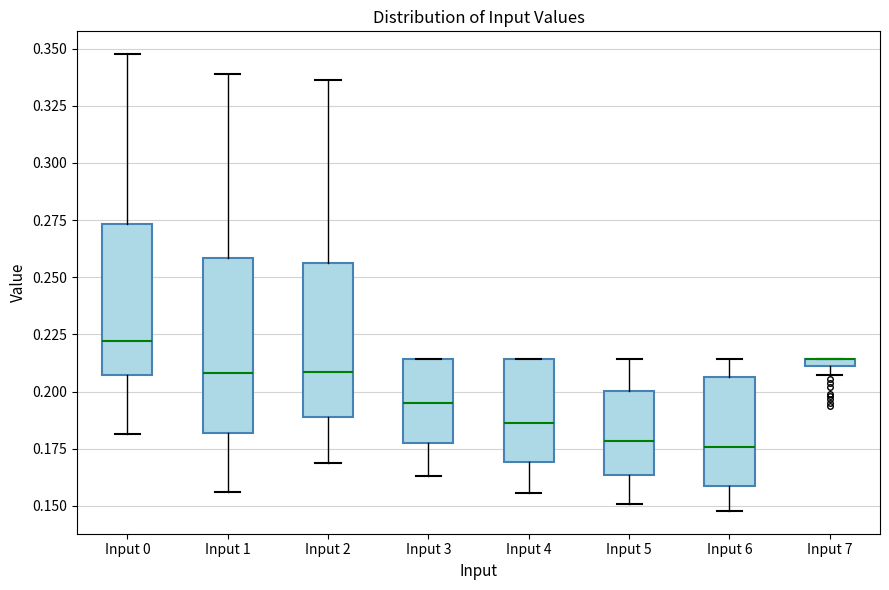

Where is the upper edge of the box for Input 7 on the y-axis? The values are not printed on the chart, so give them approximately, as read against the axis.

0.215